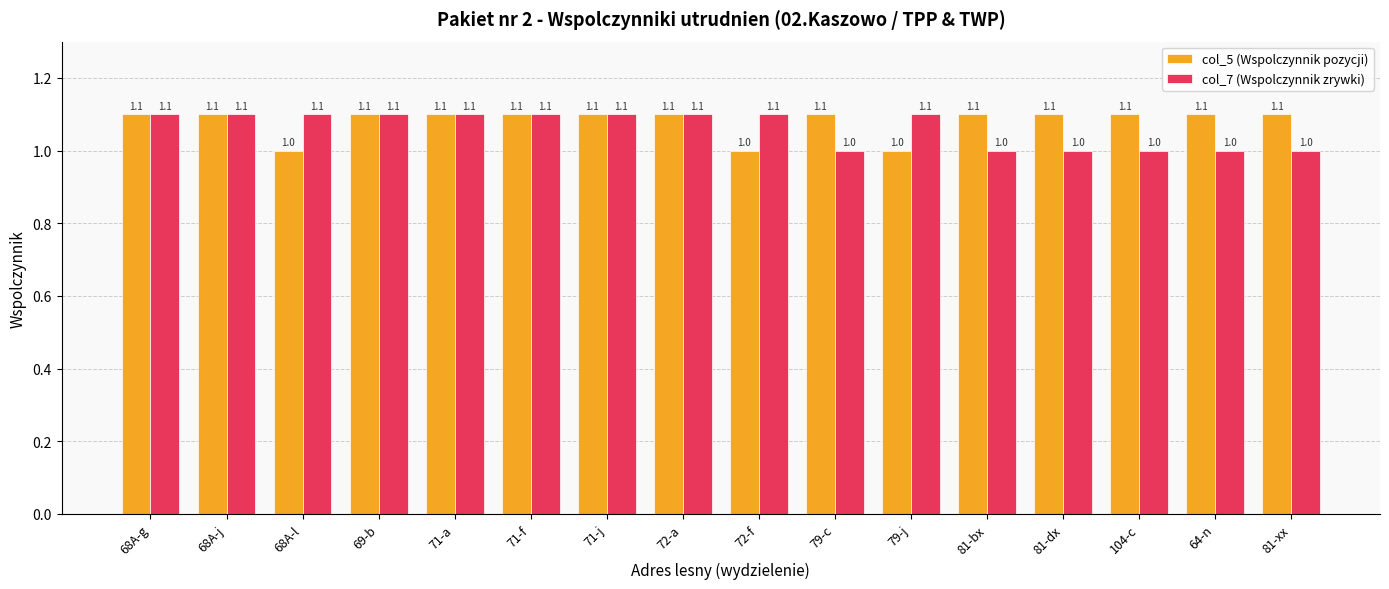

How many bars are there in each group?

2